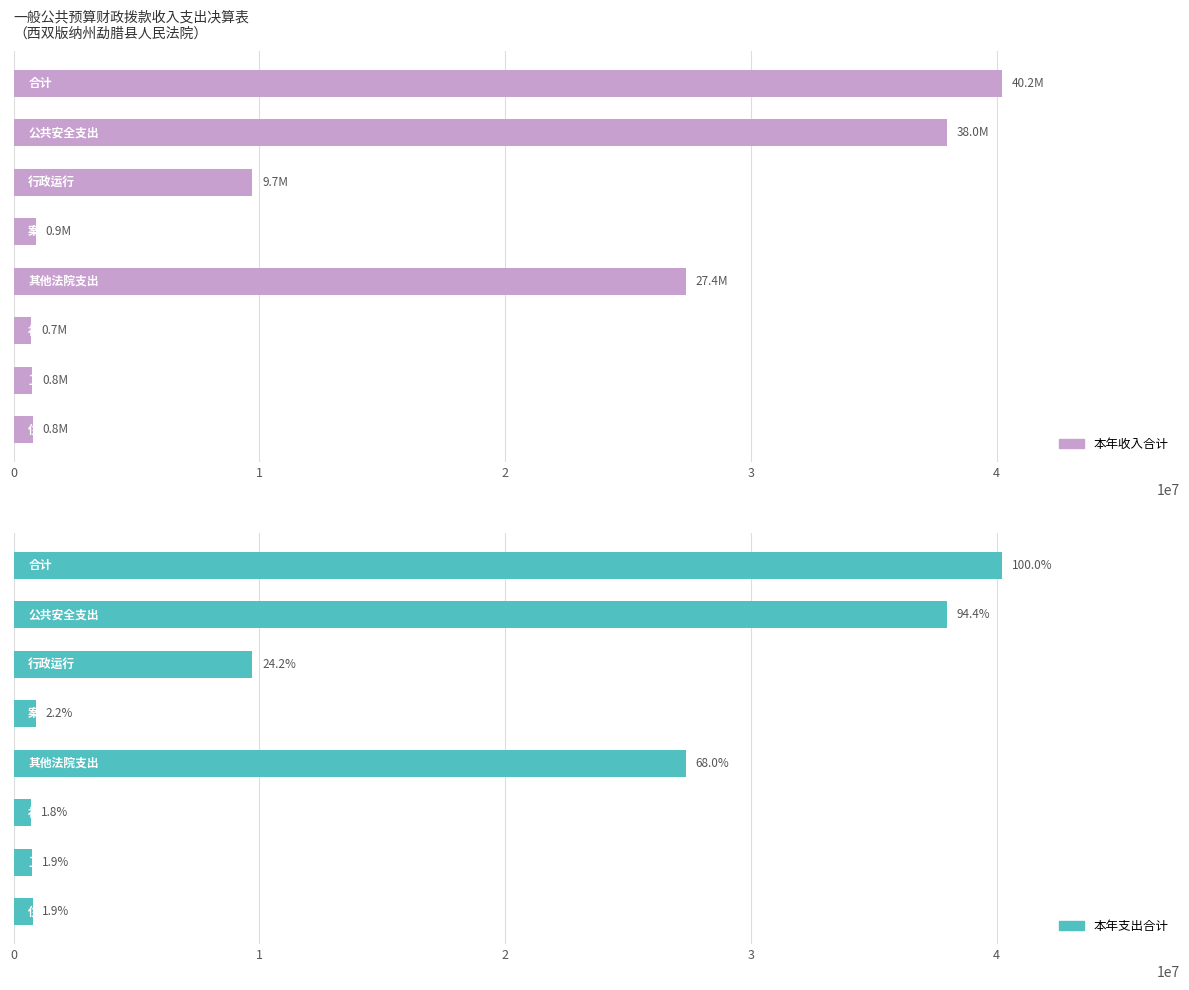

Rank the series by their maximum value, from highest to lowest.

本年收入合计, 本年支出合计